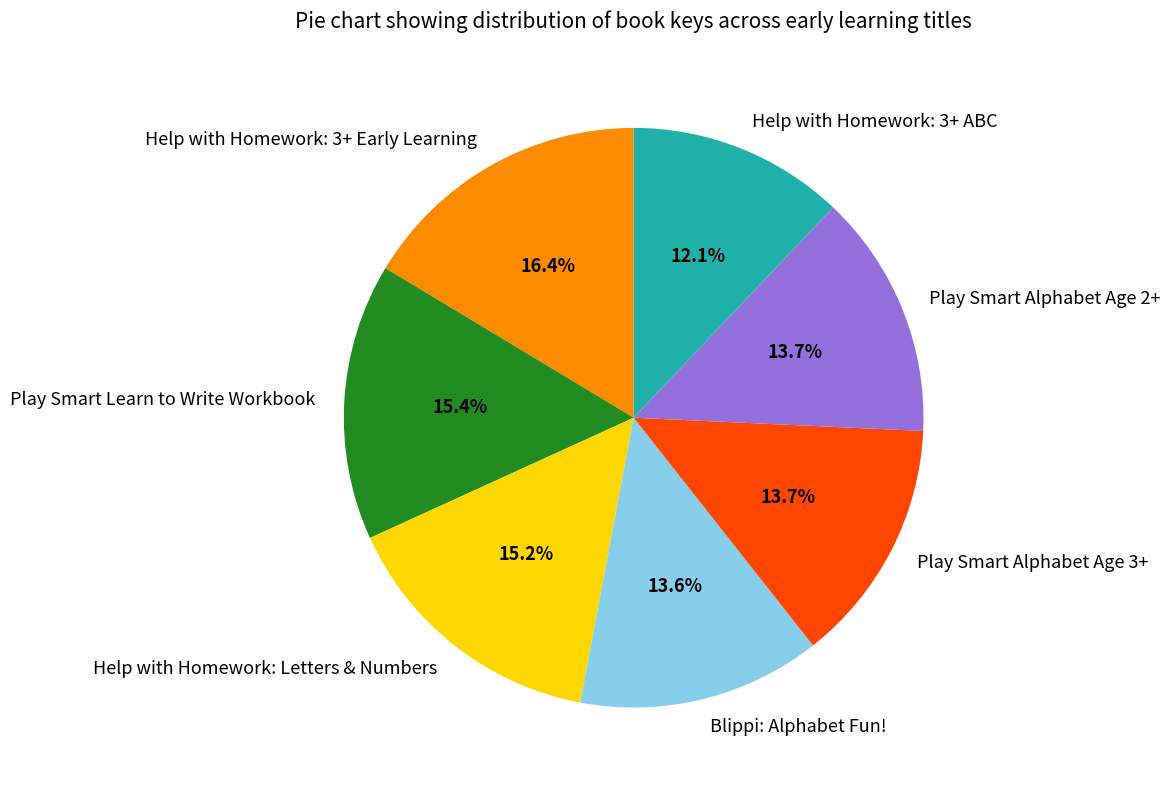

True or false: Help with Homework: 3+ Early Learning accounts for 16% of the total.

True